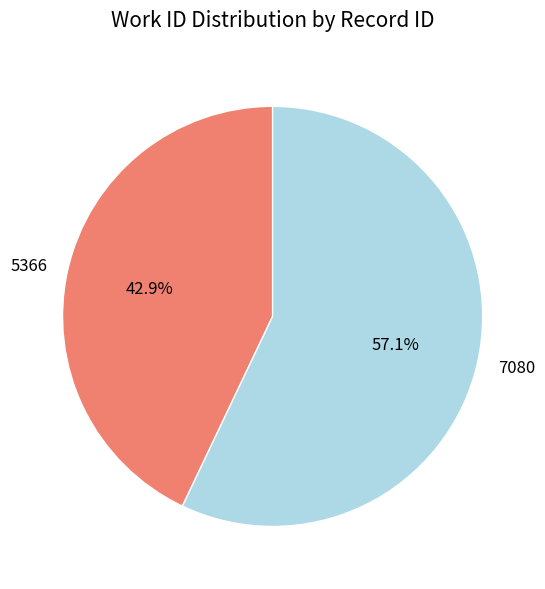

Which category accounts for the majority?

7080